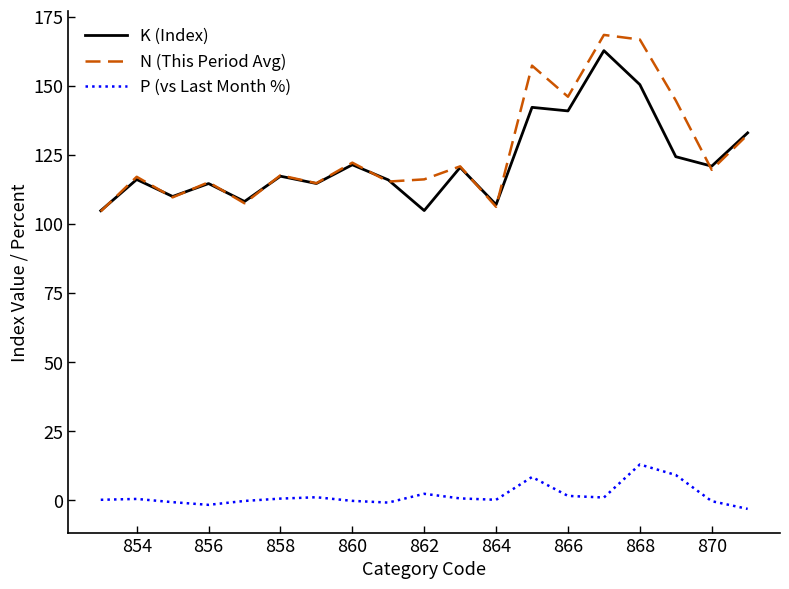

What is the lowest value of the N (This Period Avg) series?

104.5